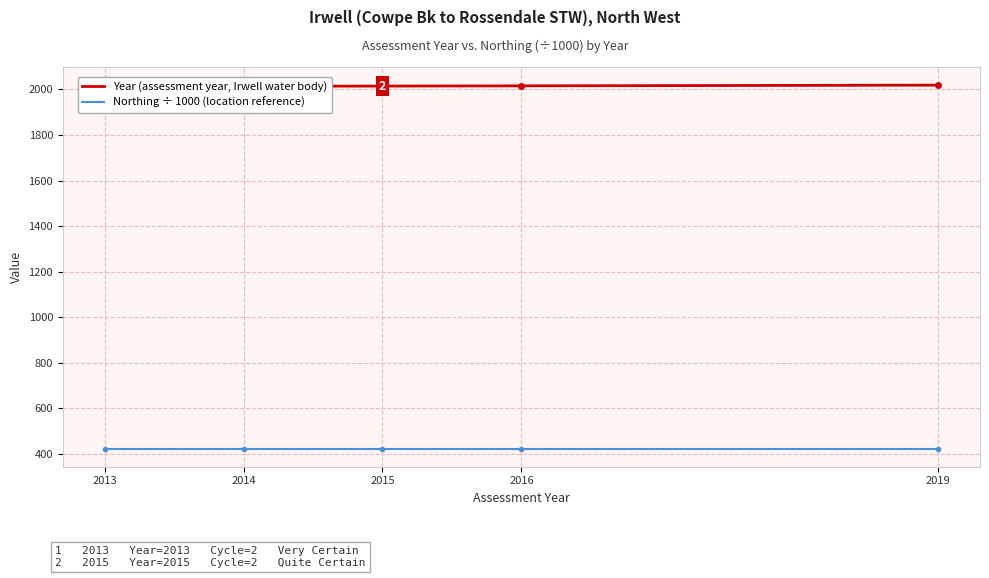

True or false: Northing (÷1000) and Year (assessment year) cross at least once.

False